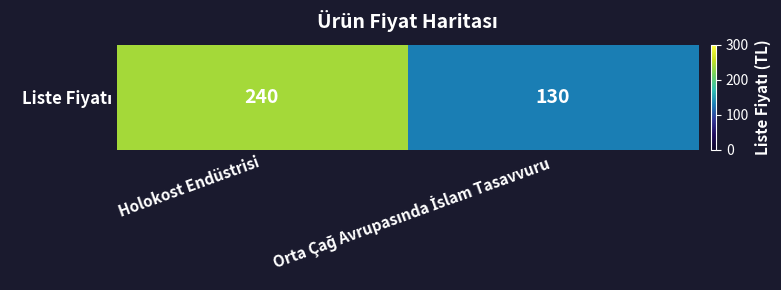

How many values are below 240?

1